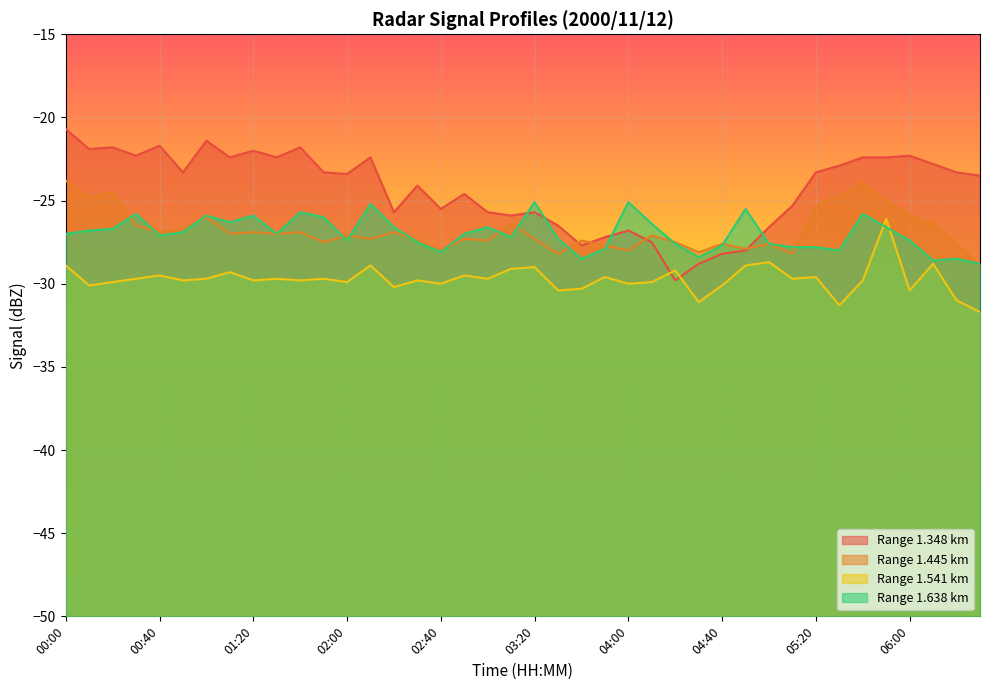

What is the difference between the maximum and minimum values in the 1.541 series?

5.6